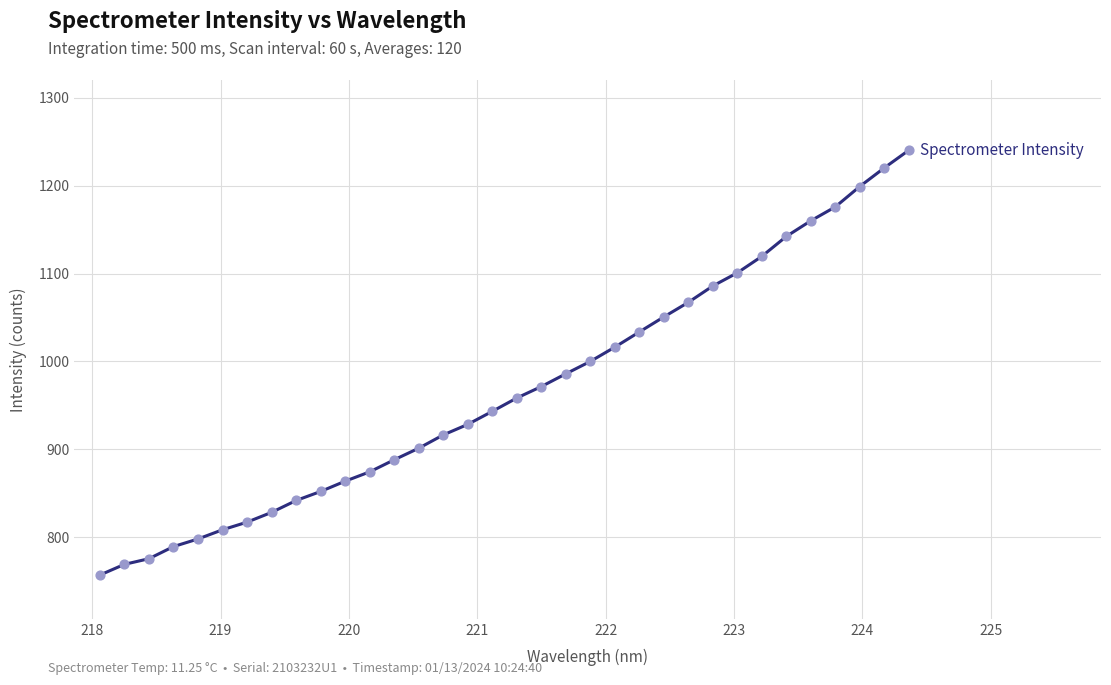

What is the maximum value shown in the chart?

1240.2